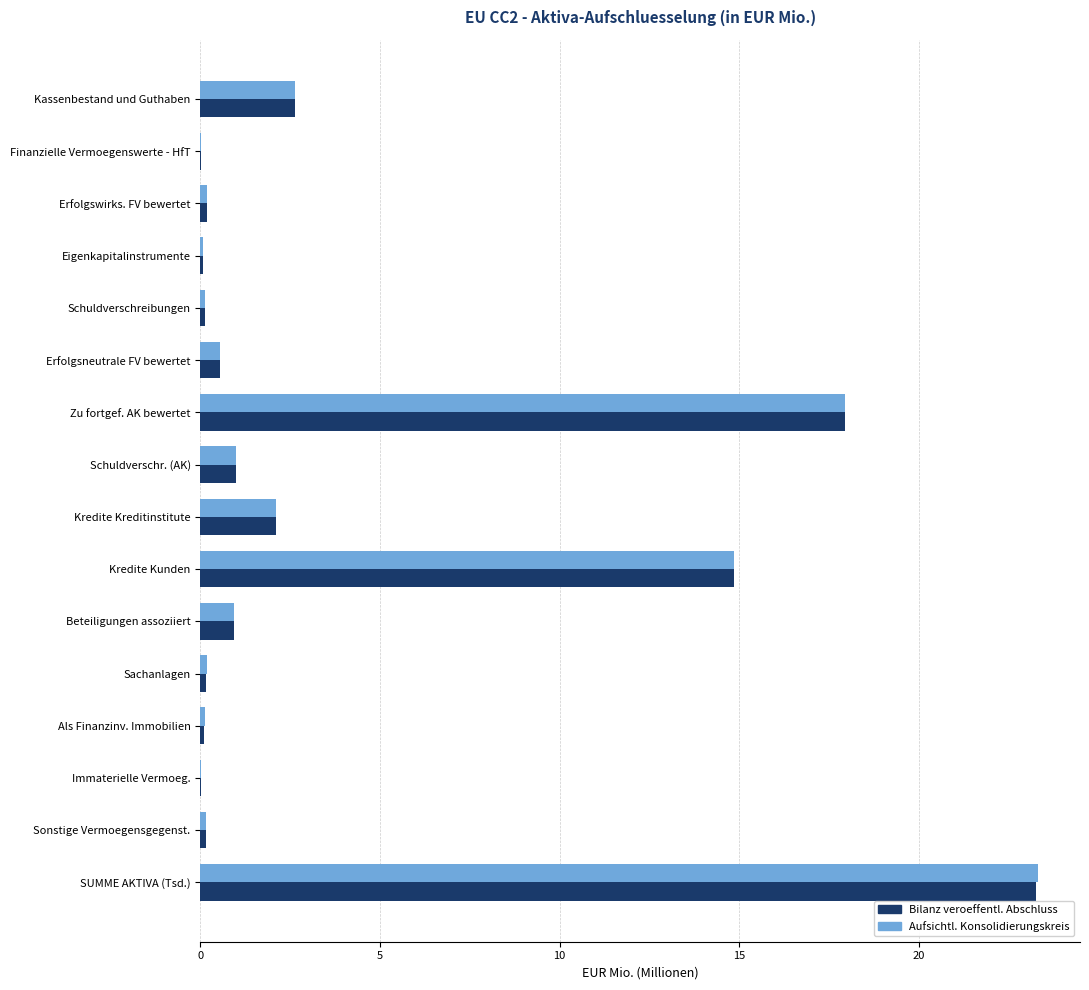

What is the sum of all Aufsichtl. Konsolidierungskreis values?

64.2